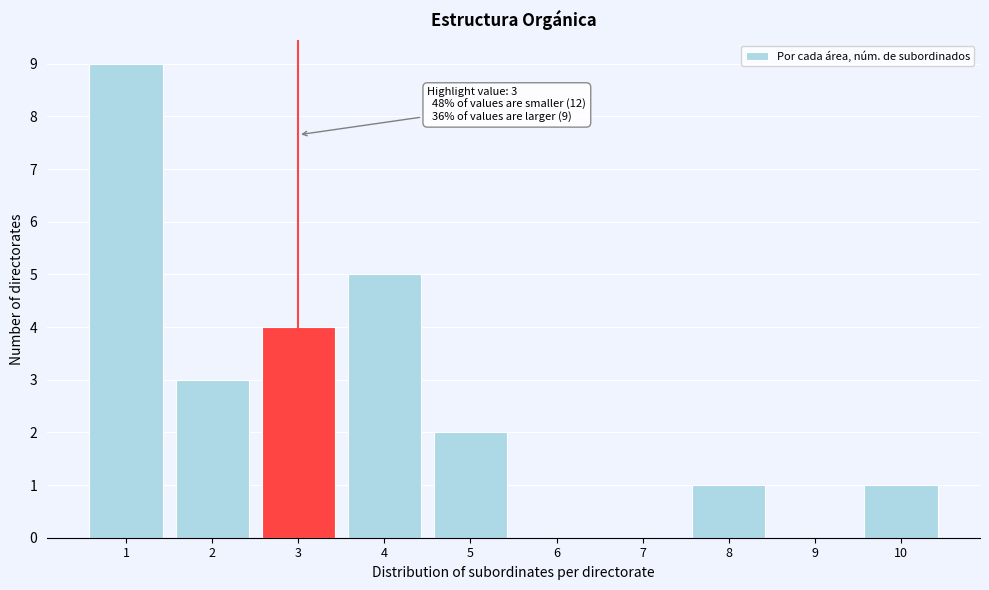

Over which range of the x-axis is the bar tallest?

0.5 to 1.5